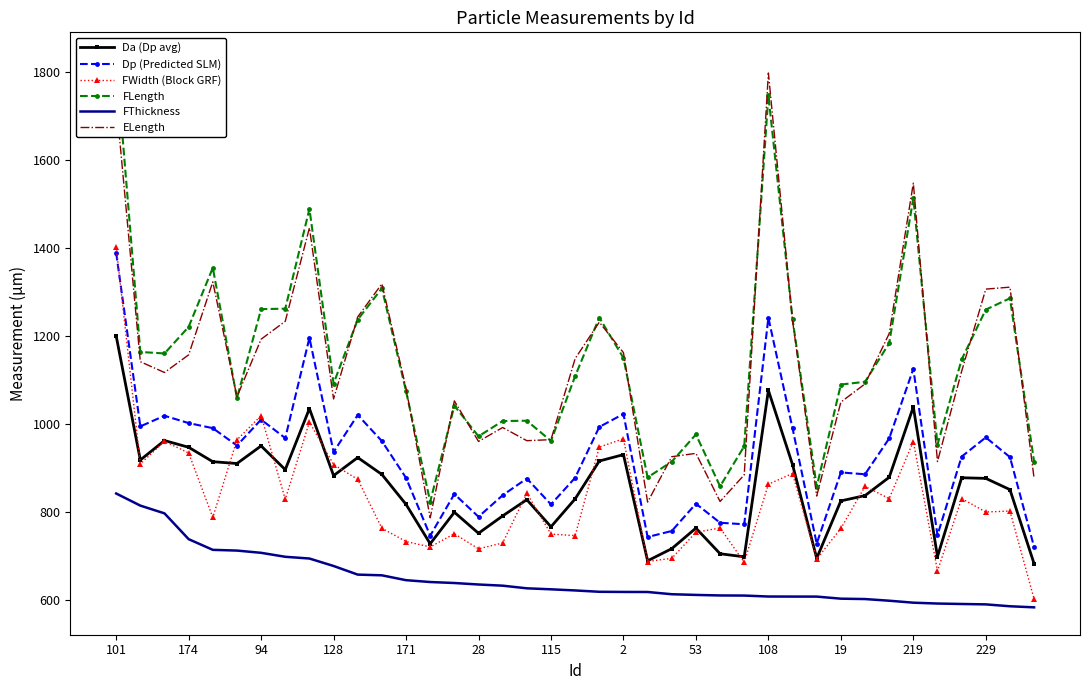

How many interior local peaks does the Da (Dp avg) series have?

11